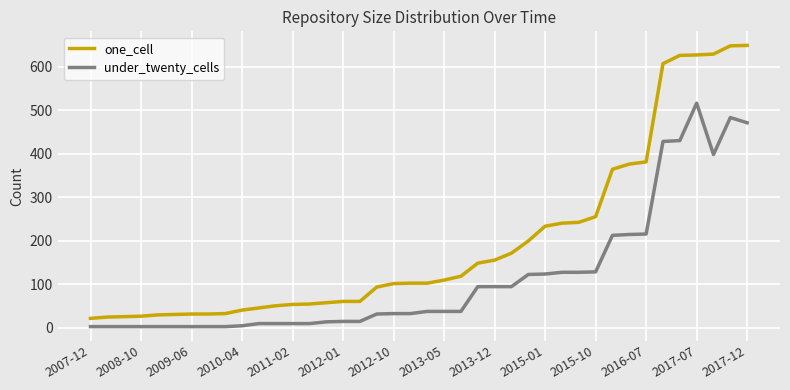

What are all the series names shown in the legend?

one_cell, under_twenty_cells